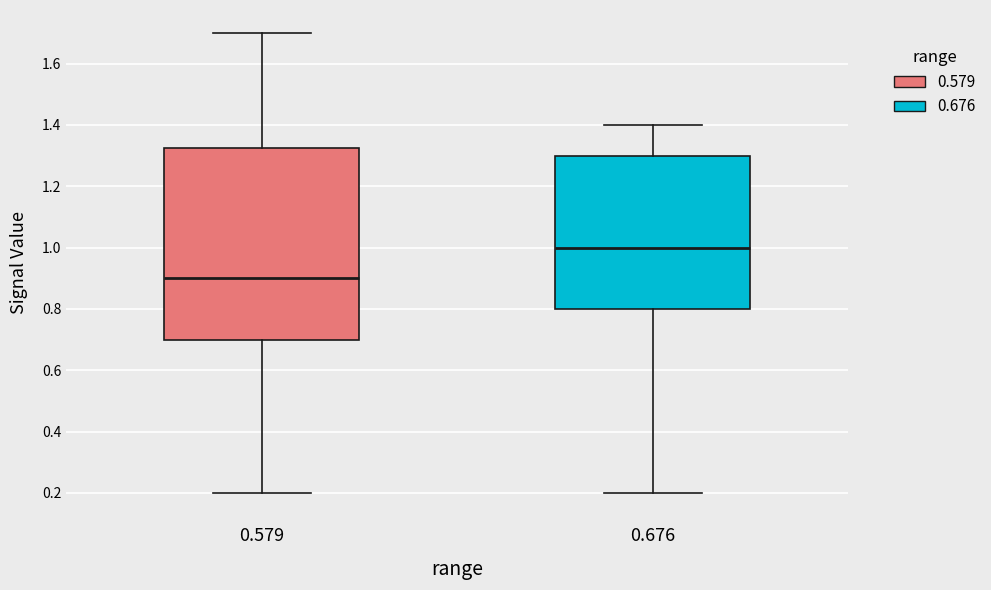

Reading left to right, transcribe this box plot: for each box, give where its median line is, the range the box spans, and where its two whiskers end, as read against the y-axis. The values are not printed on the chart, so give them approximately, as read against the axis.

0.579: median 0.90, box 0.70 to 1.32, whiskers 0.20 to 1.70
0.676: median 1.00, box 0.80 to 1.30, whiskers 0.20 to 1.40